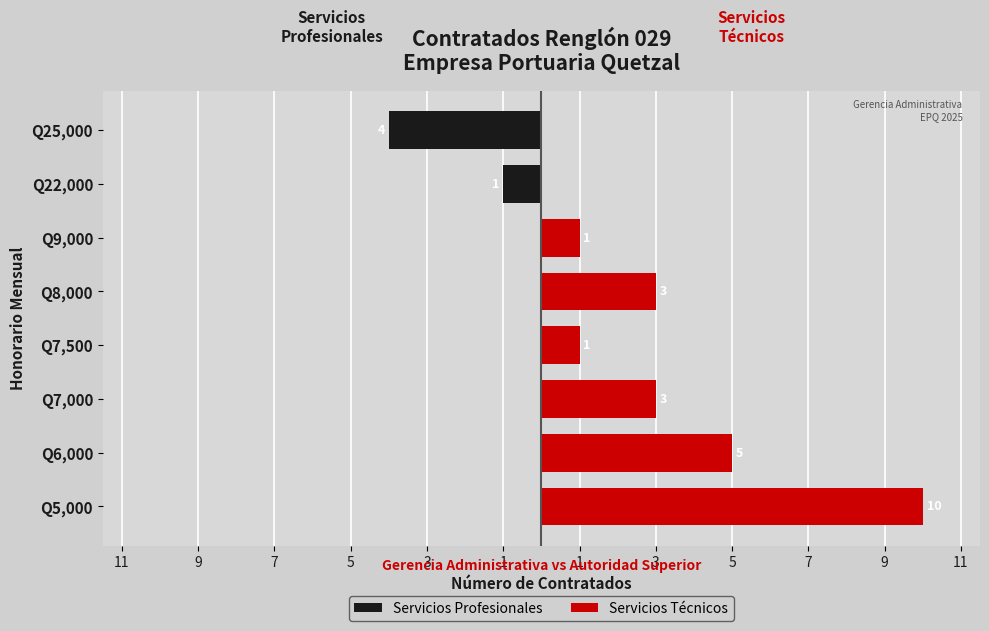

What is the spread (max minus min) of values at Q7,500?

1